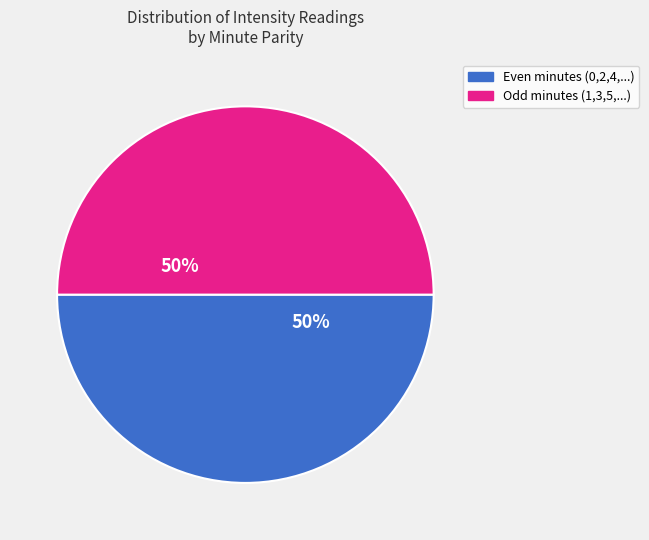

Approximately how many times larger is the value at Odd minutes (1,3,5,...) compared to Even minutes (0,2,4,...)?

1.0